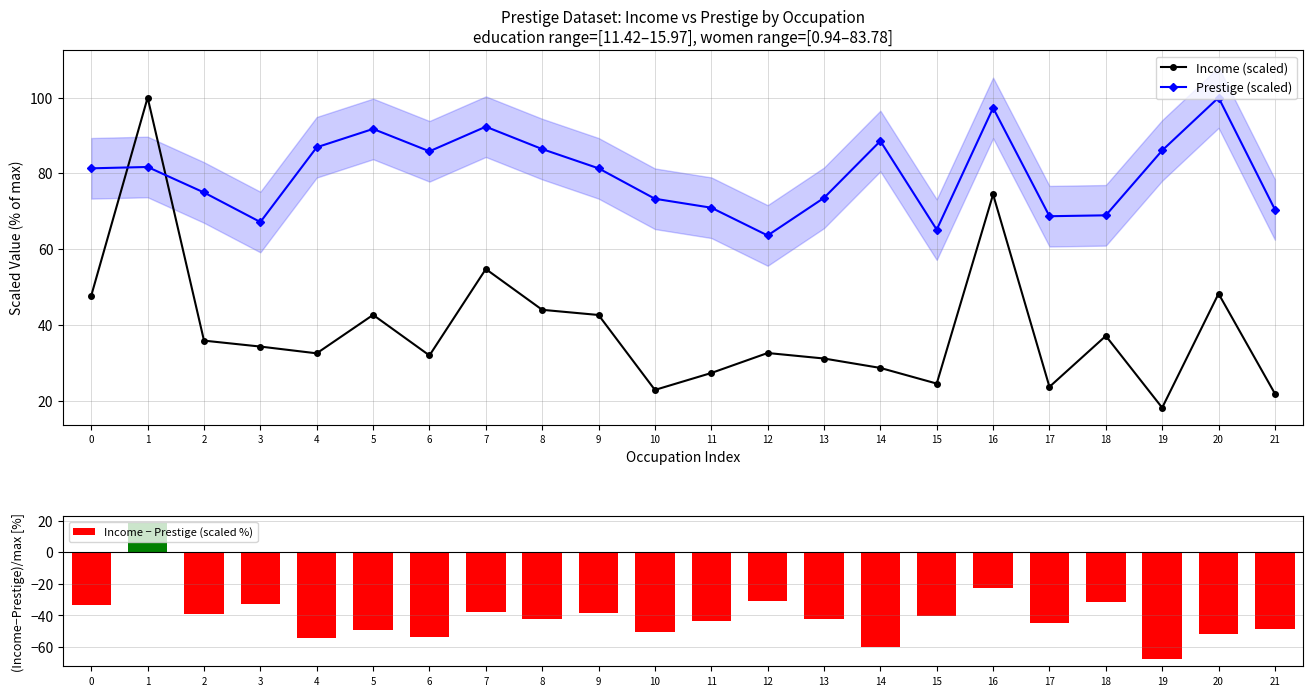

What is the difference between the highest and lowest values at 10?

123.8